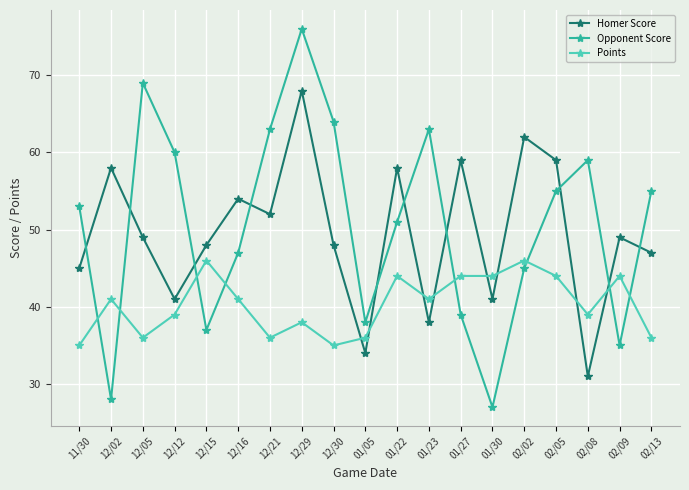

At which label does Opponent Score reach its minimum?

01/30